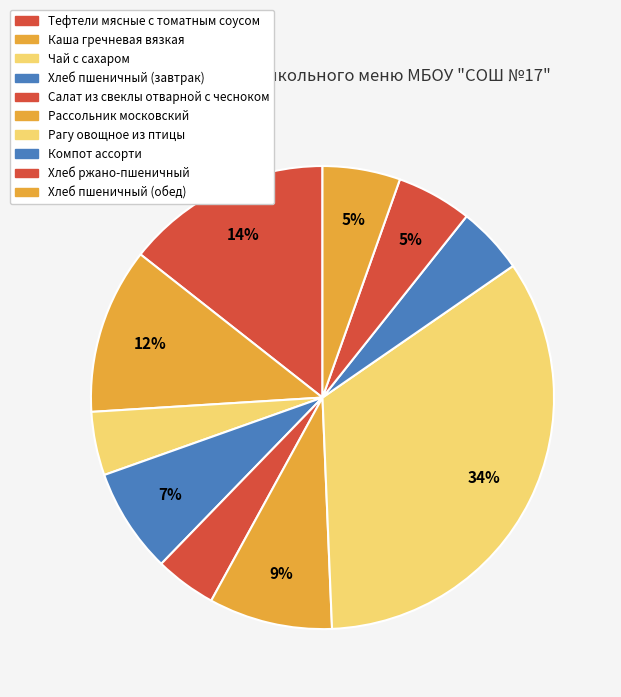

What is the change in value from Тефтели мясные с томатным соусом to Чай с сахаром?

-121